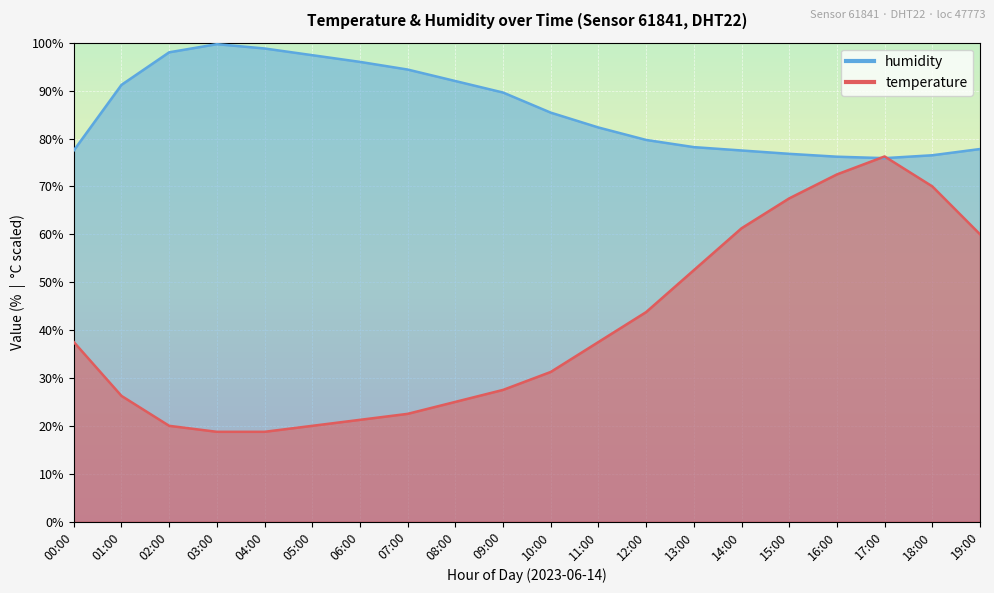

True or false: humidity and temperature intersect in this chart.

True